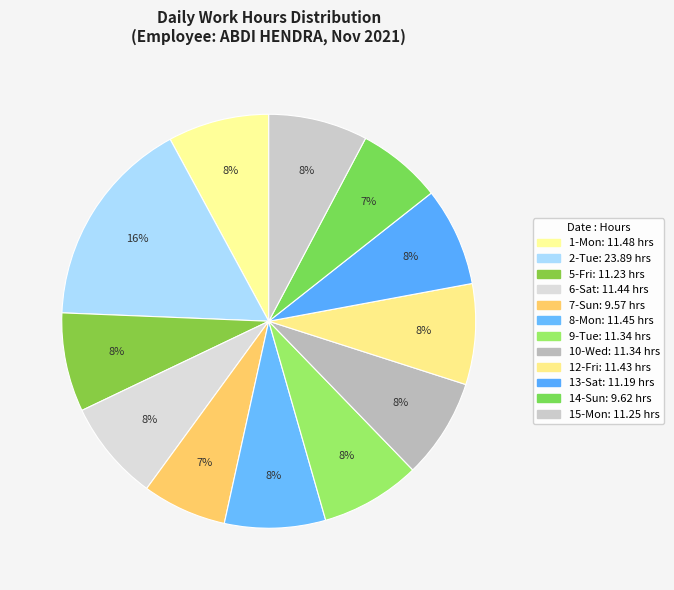

What percentage do 1-Mon and 15-Mon together represent?

15.7%